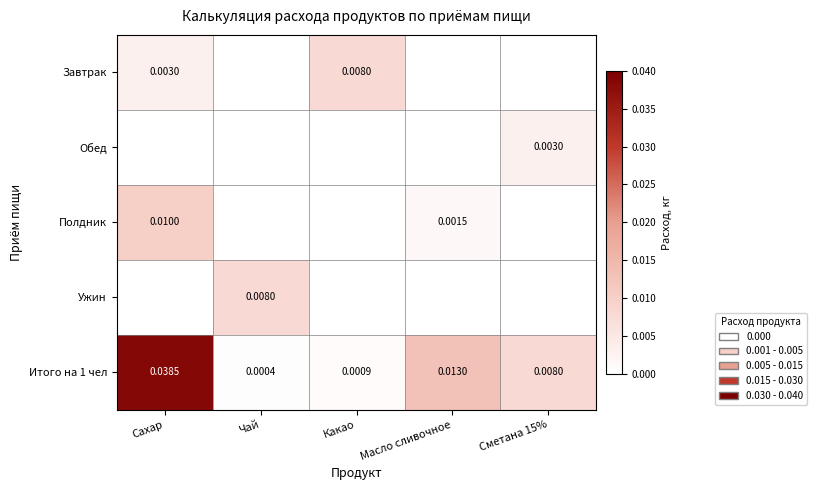

At Масло сливочное, list the series in order from largest to smallest.

Итого на 1 чел, Полдник, Завтрак, Обед, Ужин